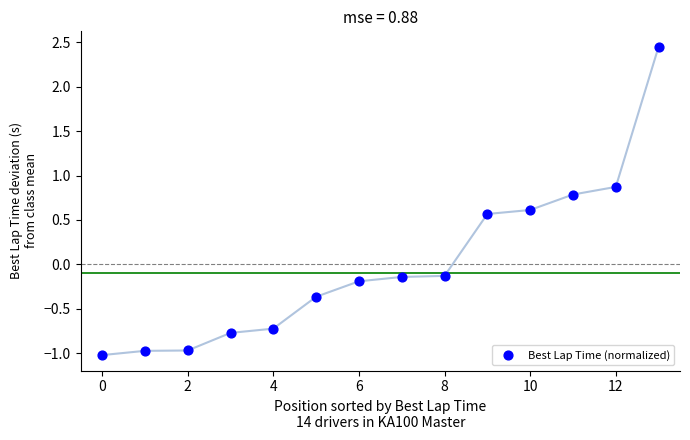

What is the range of Y values (max minus min)?

3.5